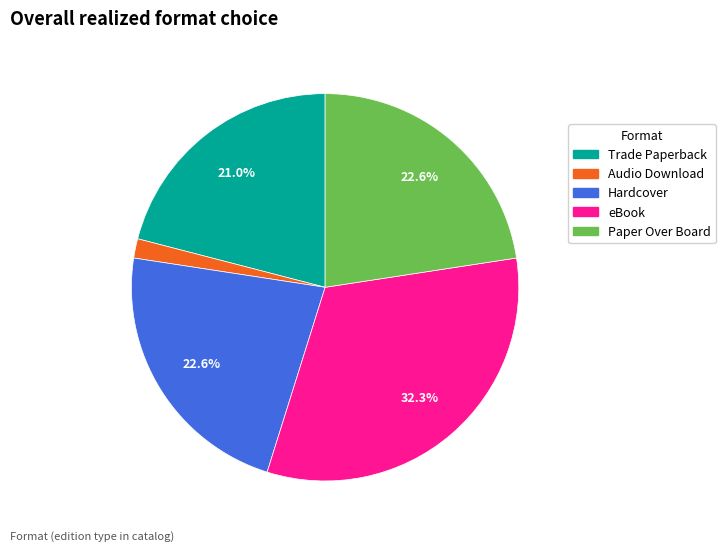

To the nearest percent, what is the difference between the largest and smallest slice percentages?

31%